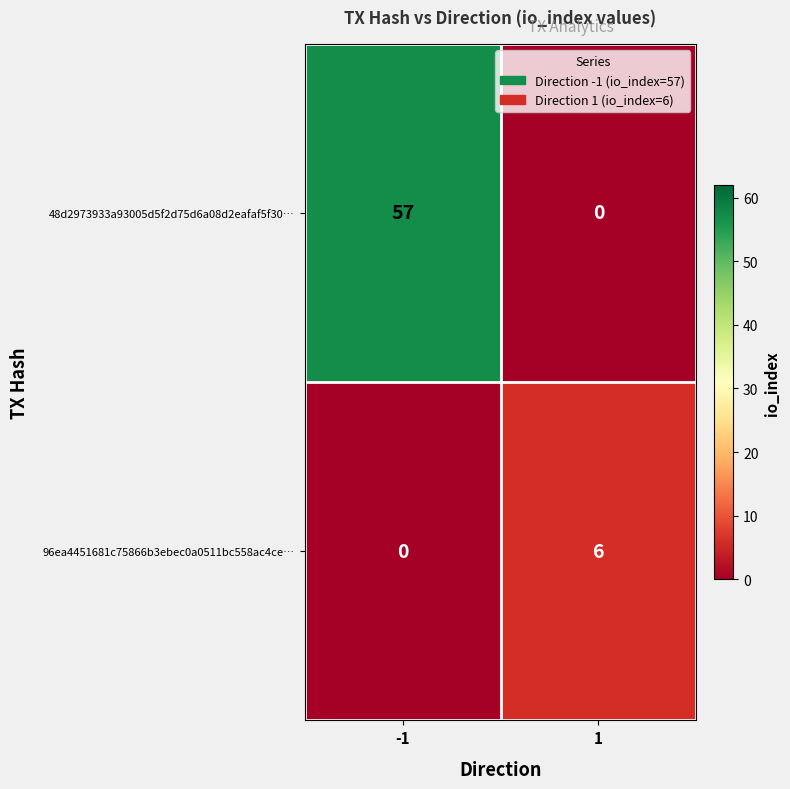

Is the value of 48d2973933a93005d5f2d75d6a08d2eafaf5f30… at -1 greater than the value of 96ea4451681c75866b3ebec0a0511bc558ac4ce… at -1?

Yes